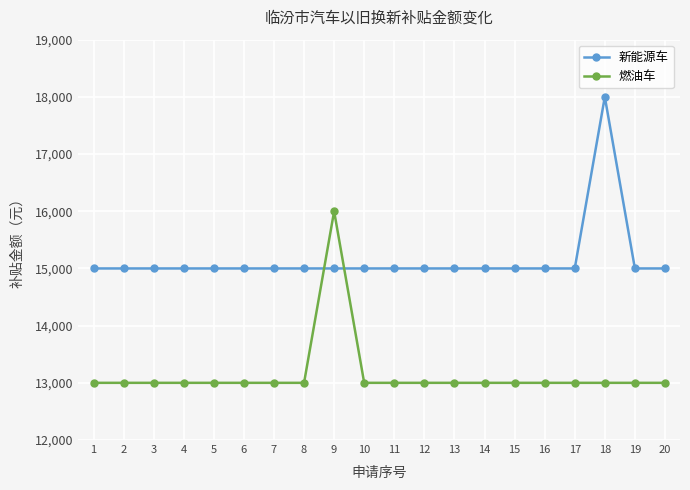

What is the difference between the maximum and second lowest values in the 燃油车 series?

3000